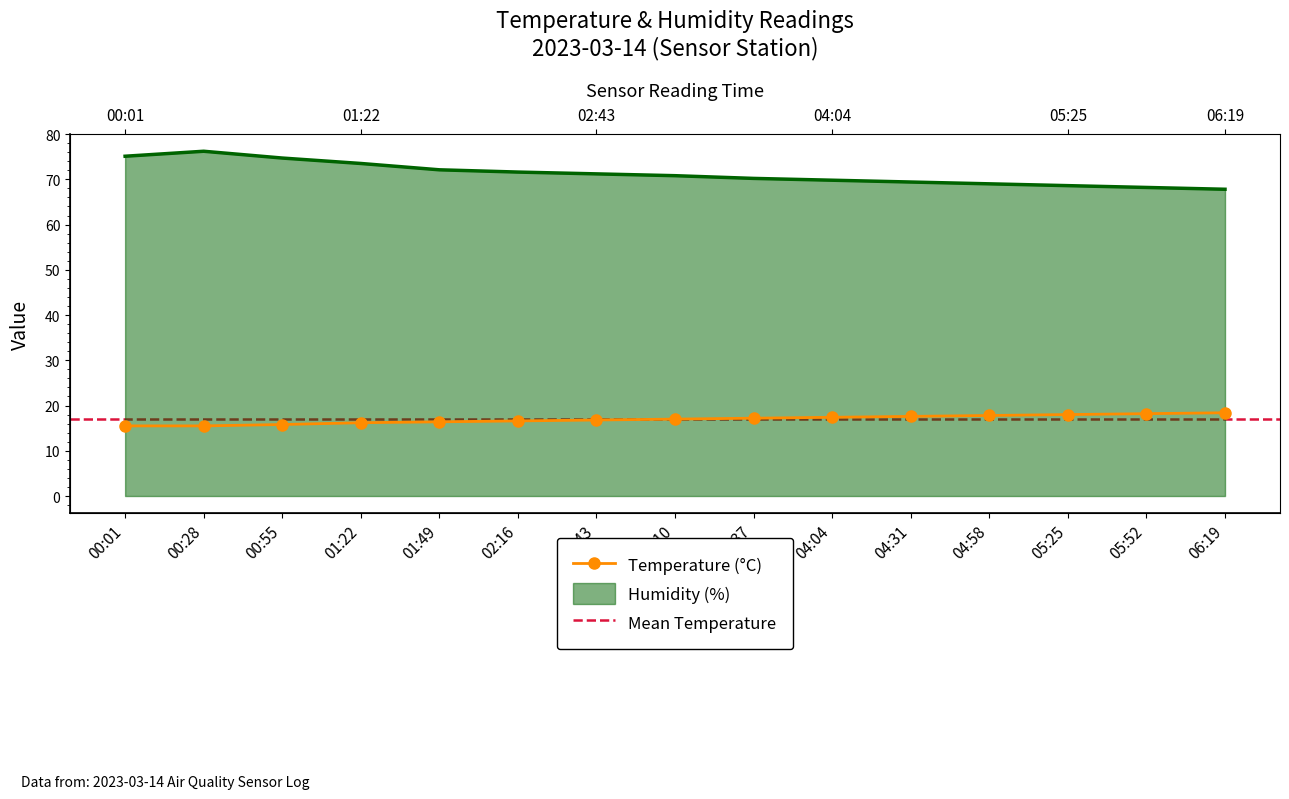

How many interior local peaks does the Humidity series have?

1